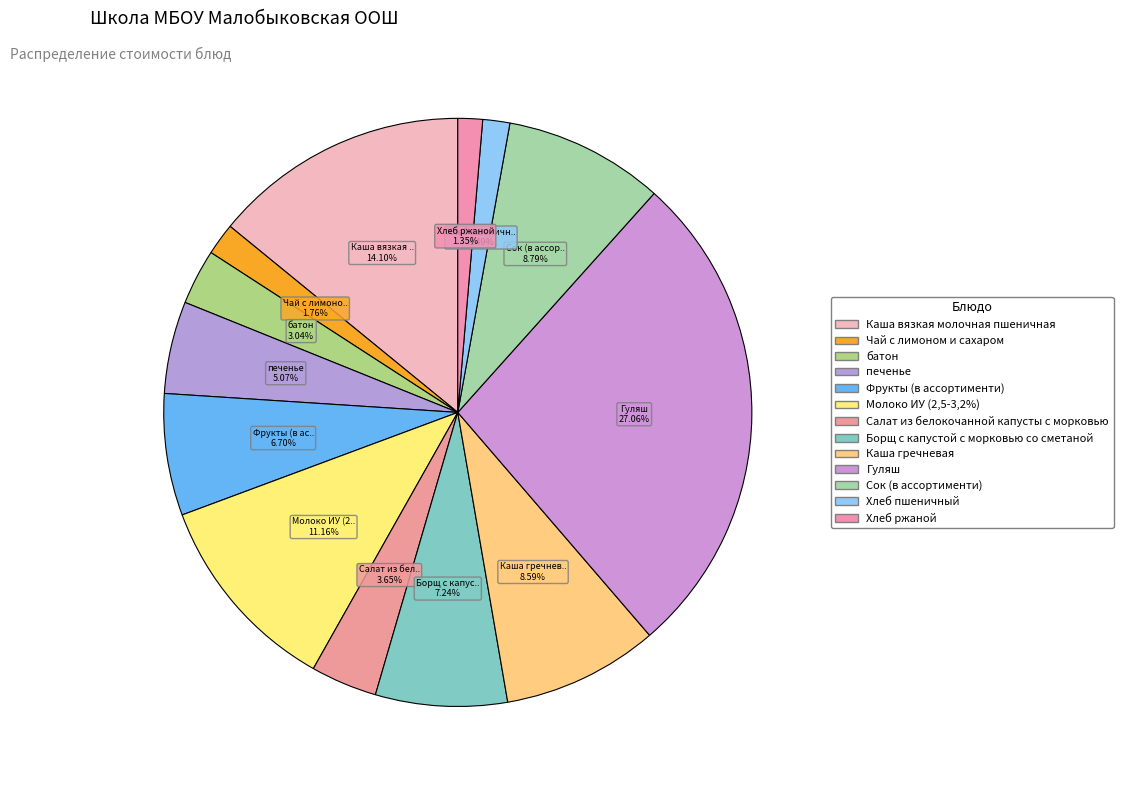

Is there a majority slice in this chart?

No